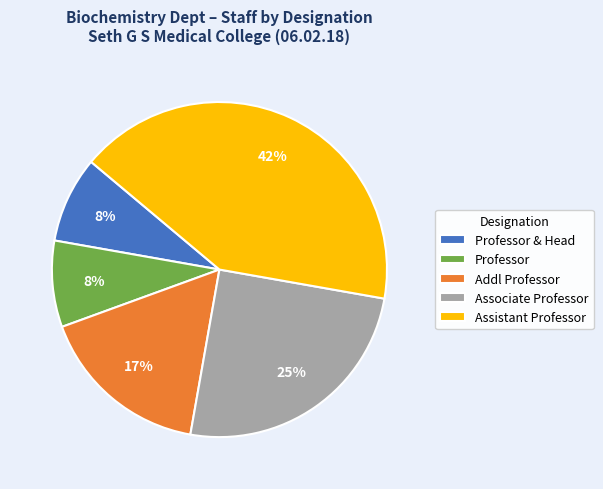

What percentage is the Addl Professor slice, to the nearest percent?

17%